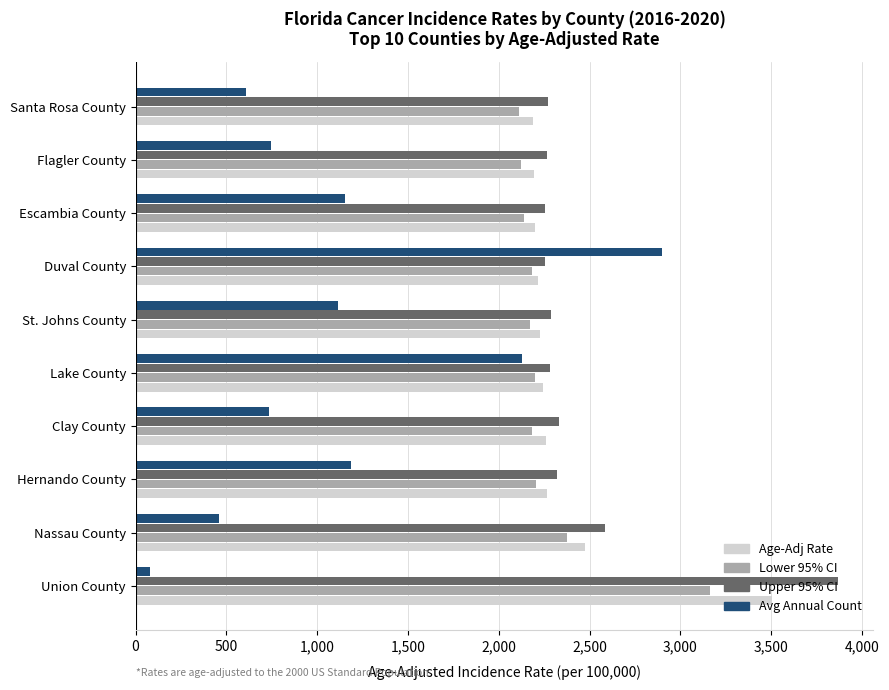

How many series are shown in this chart?

4